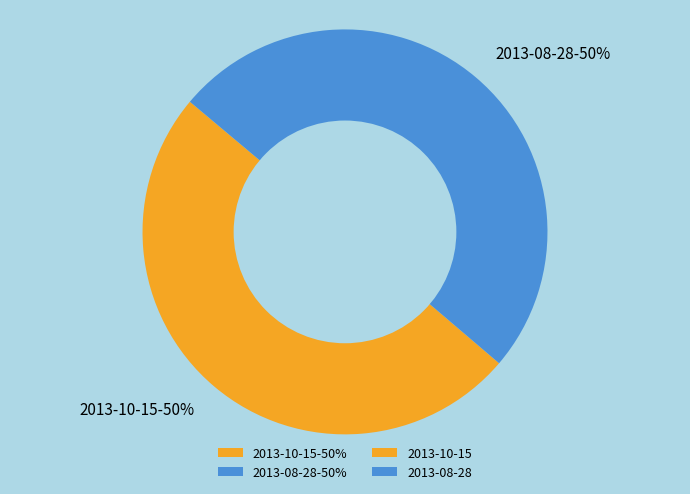

Combined, do 2013-08-28 and 2013-10-15 account for over 50%?

Yes